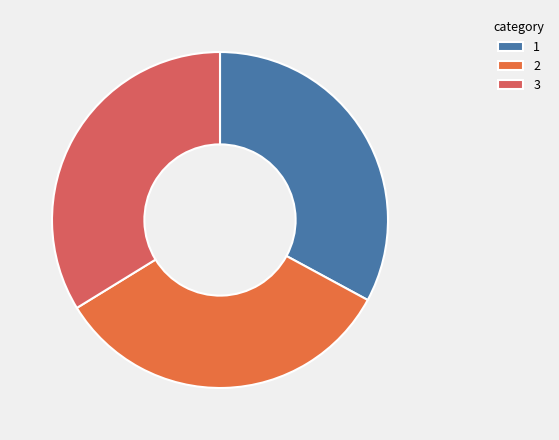

How many slices are in this pie chart?

3